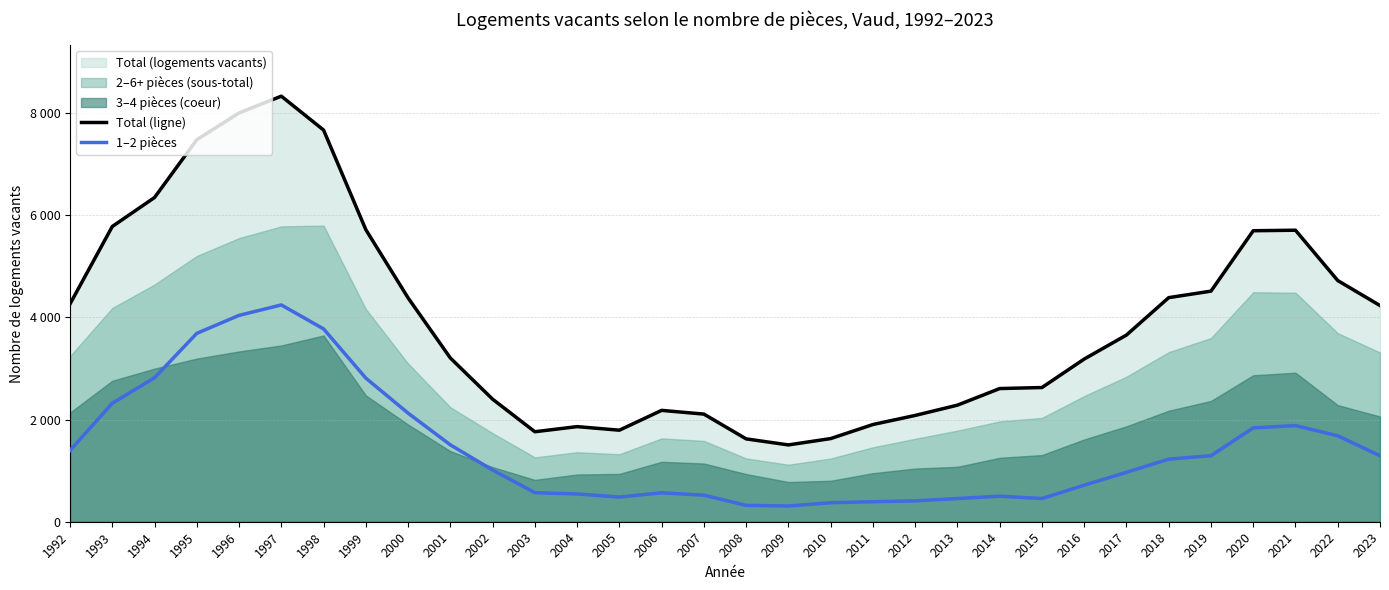

What is the highest value of the 1–2 pièces series?

4242